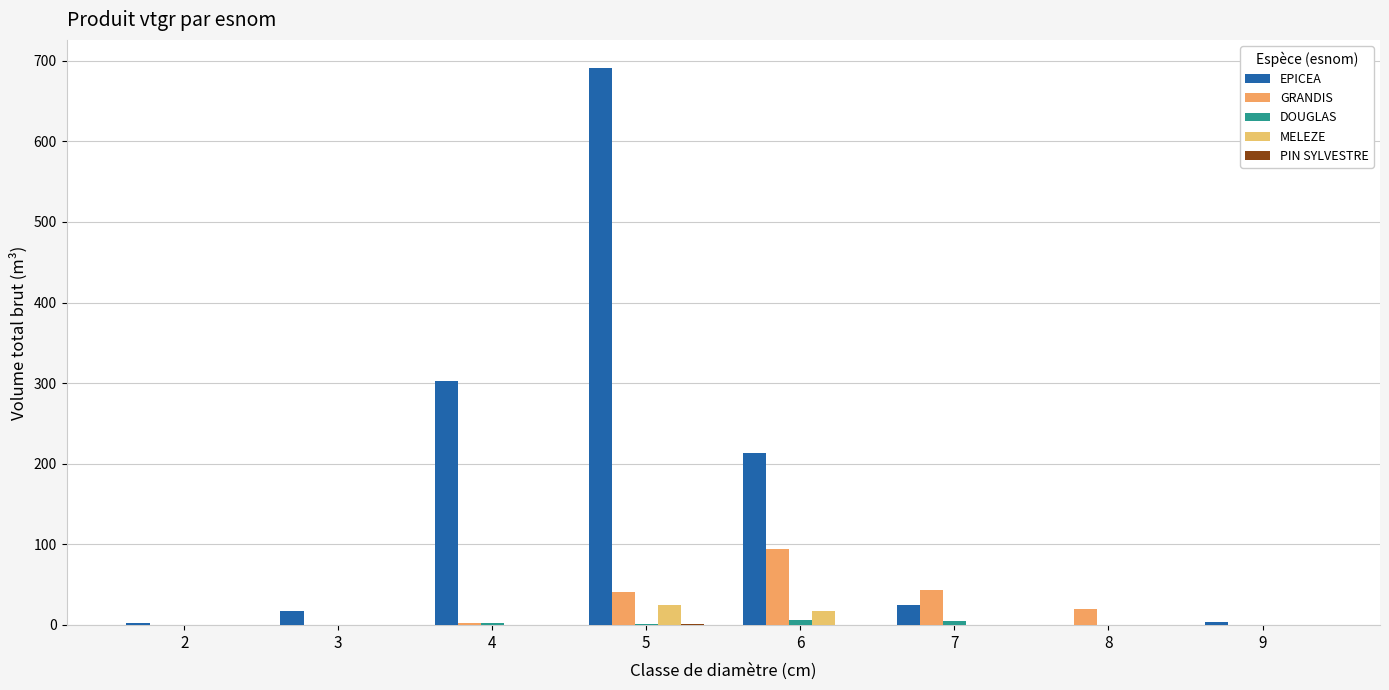

At which category is the sum across all series the highest?

5